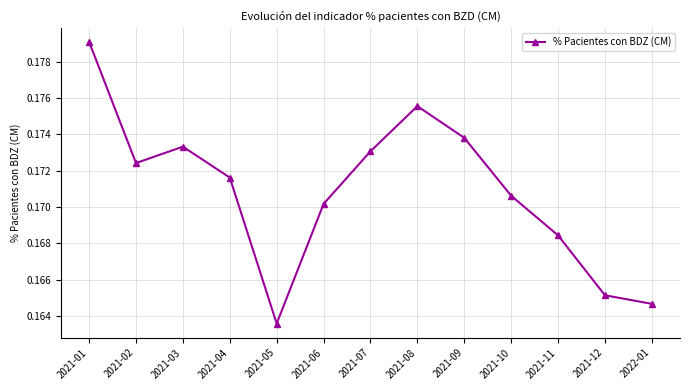

Rank the categories by value from highest to lowest.

2021-01, 2021-08, 2021-09, 2021-03, 2021-07, 2021-02, 2021-04, 2021-10, 2021-06, 2021-11, 2021-12, 2022-01, 2021-05